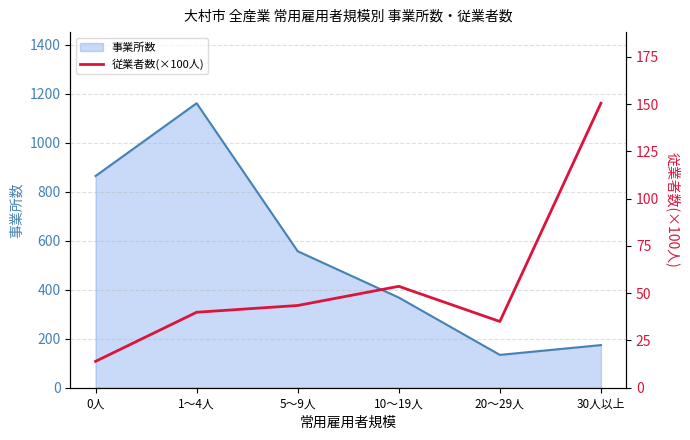

The value of 事業所数 at 5～9人 is 557. True or false?

True